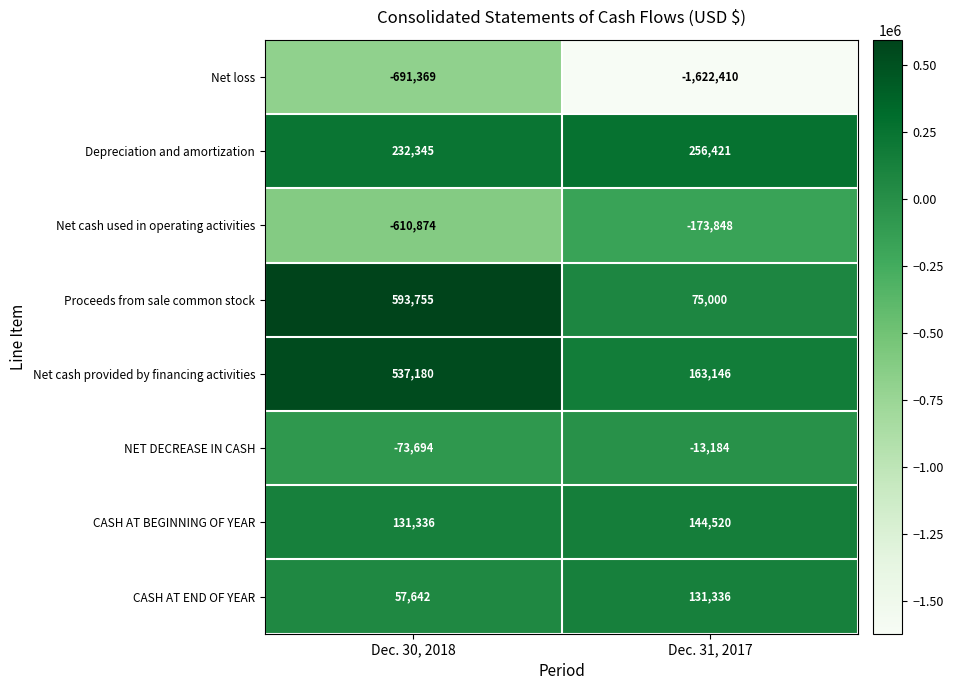

At which label does NET DECREASE IN CASH reach its peak?

Dec. 31, 2017